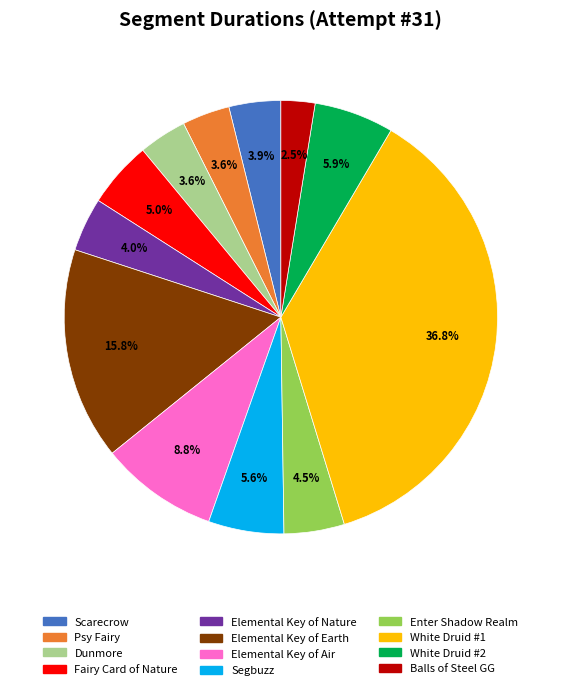

True or false: Psy Fairy accounts for 4% of the total.

True